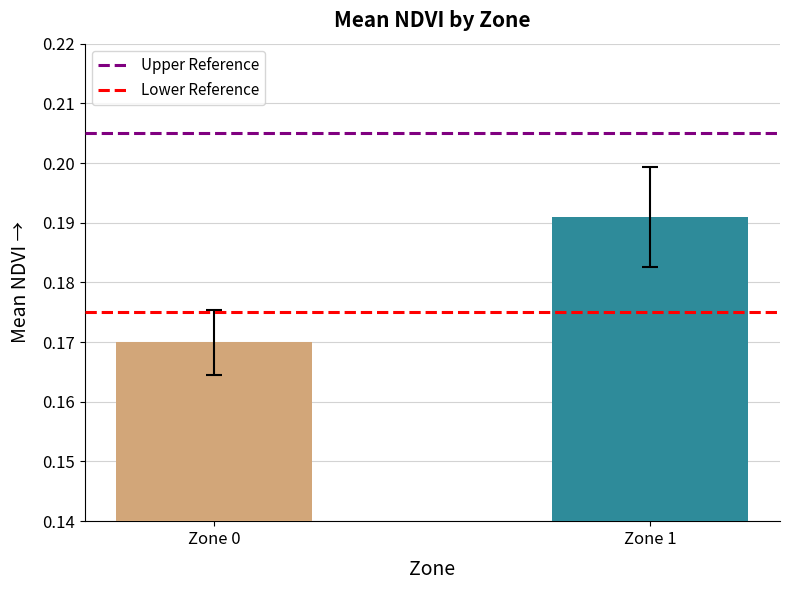

Is it true that the value at Zone 1 is 0.0?

False